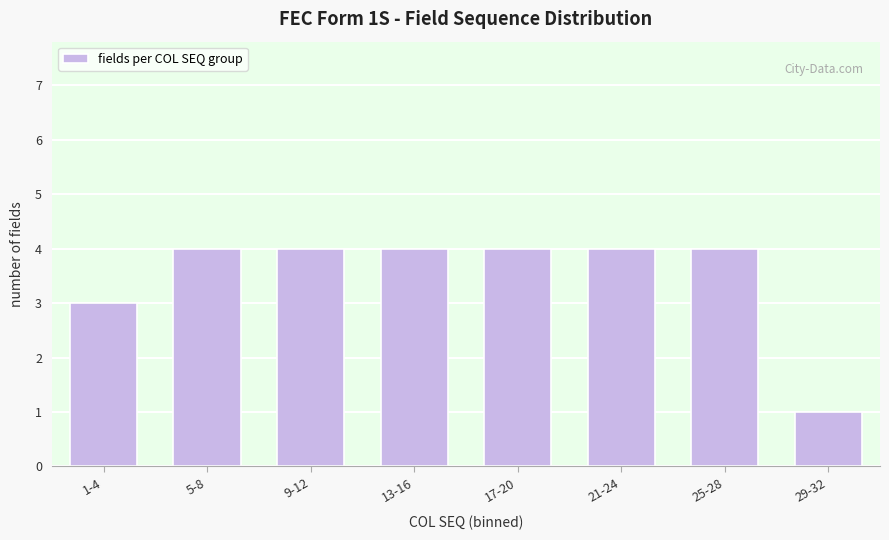

Reading right to left, transcribe all the data shown in this chart.

29-32=1	25-28=4	21-24=4	17-20=4	13-16=4	9-12=4	5-8=4	1-4=3